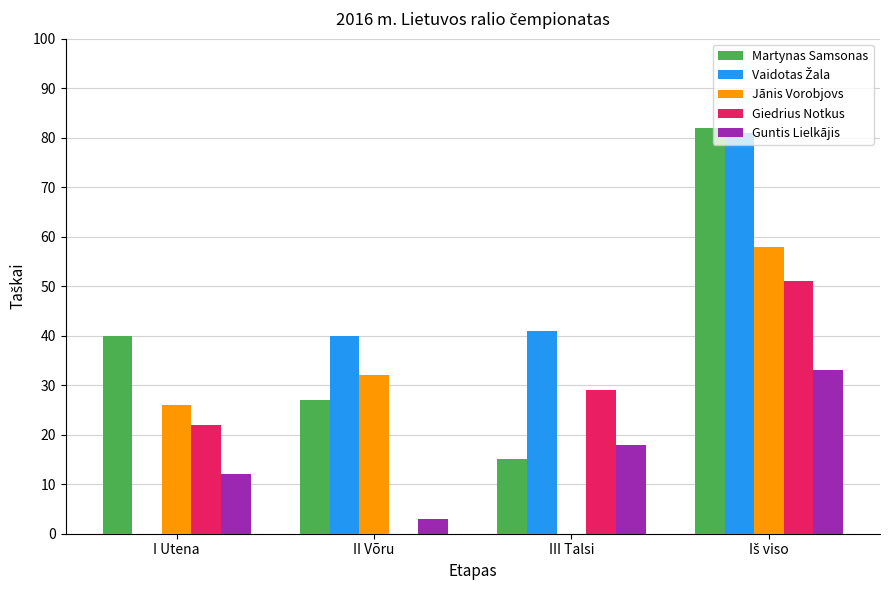

How many values in Jānis Vorobjovs are above zero?

3